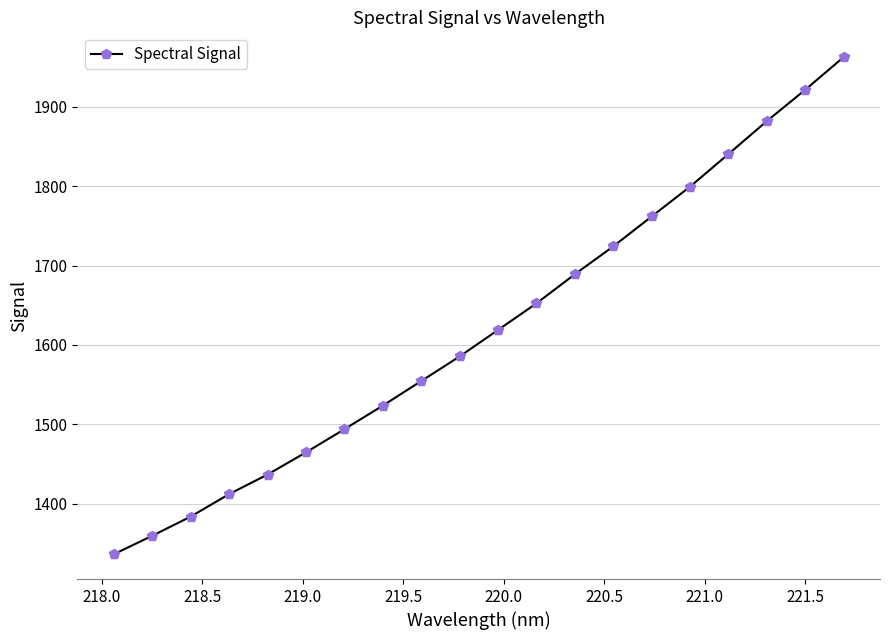

True or false: there are more than 1 points higher than both neighbors.

False